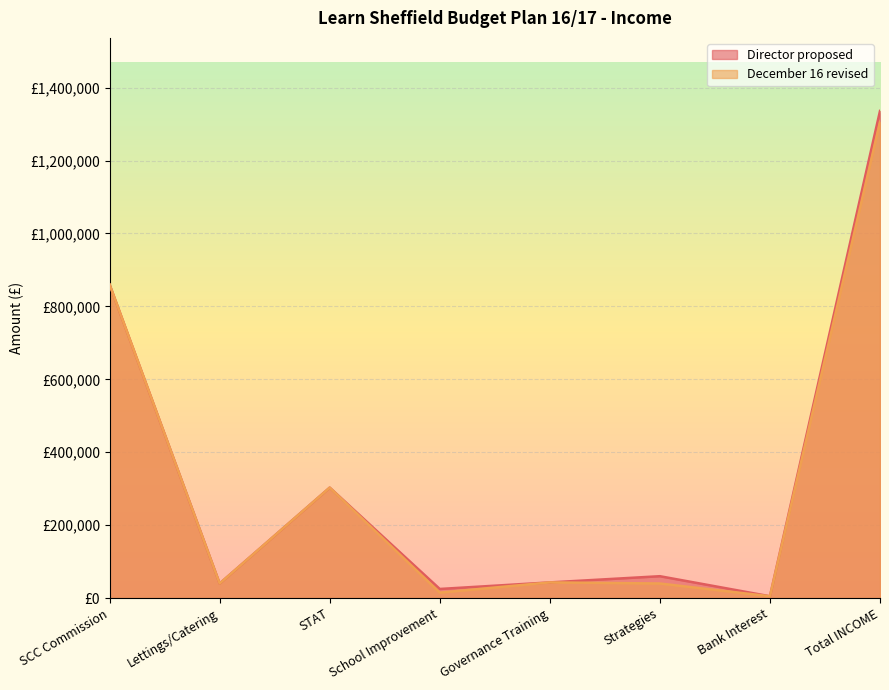

At which category does Director proposed reach its first local valley?

Lettings/Catering